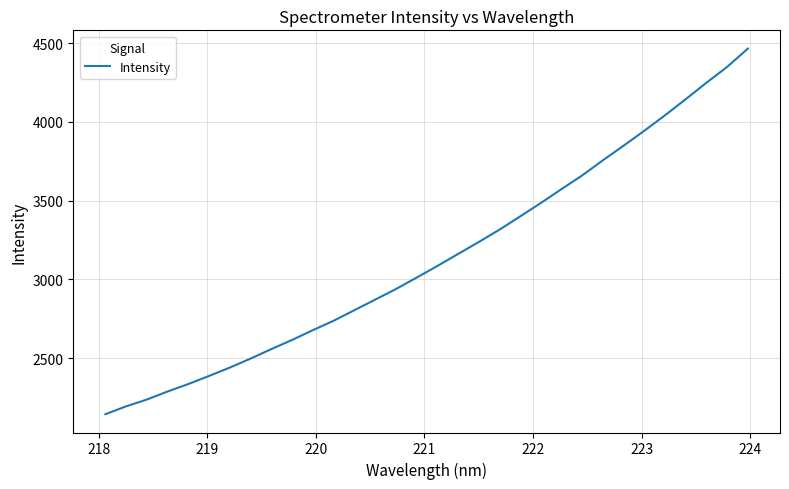

What is the greatest value displayed?

4464.6